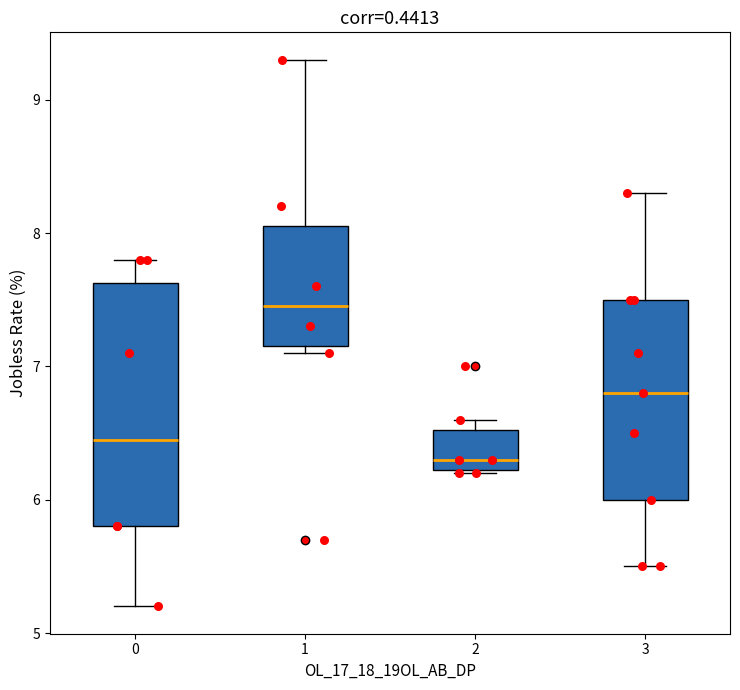

Reading left to right, transcribe this box plot: for each box, give where its median line is, the range the box spans, and where its two whiskers end, as read against the y-axis. The values are not printed on the chart, so give them approximately, as read against the axis.

0: median 6.5, box 5.8 to 7.6, whiskers 5.2 to 7.8
1: median 7.5, box 7.2 to 8.1, whiskers 7.1 to 9.3
2: median 6.3, box 6.2 to 6.5, whiskers 6.2 to 6.6
3: median 6.8, box 6.0 to 7.5, whiskers 5.5 to 8.3